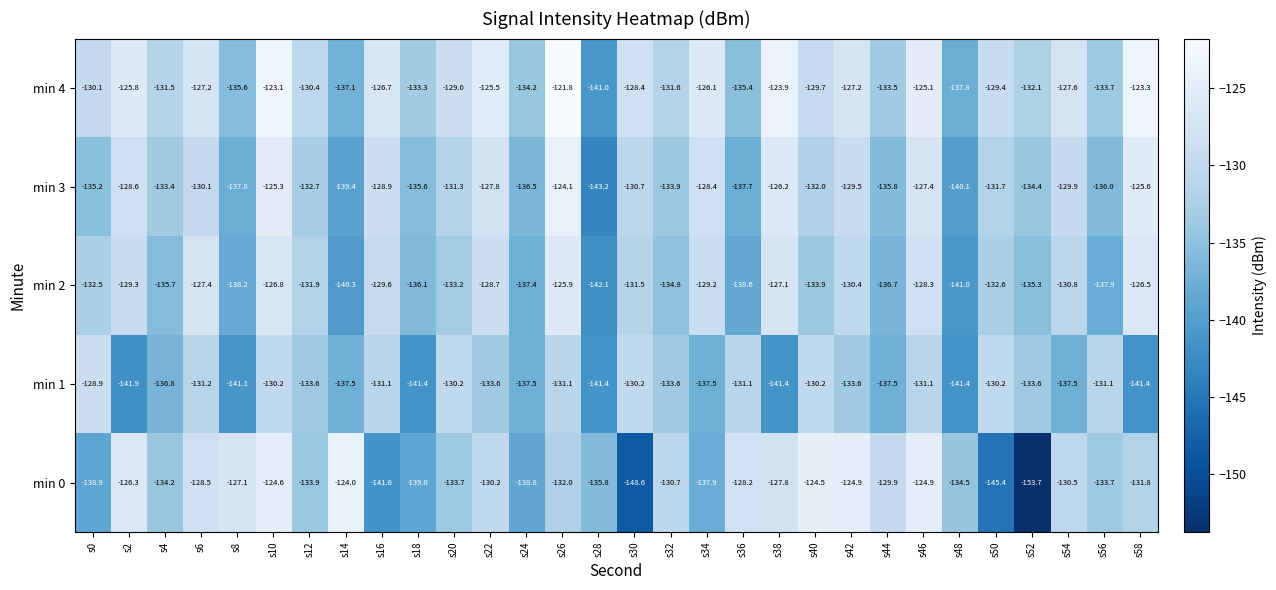

List the series in order of their peak value, highest first.

min 4, min 0, min 3, min 2, min 1